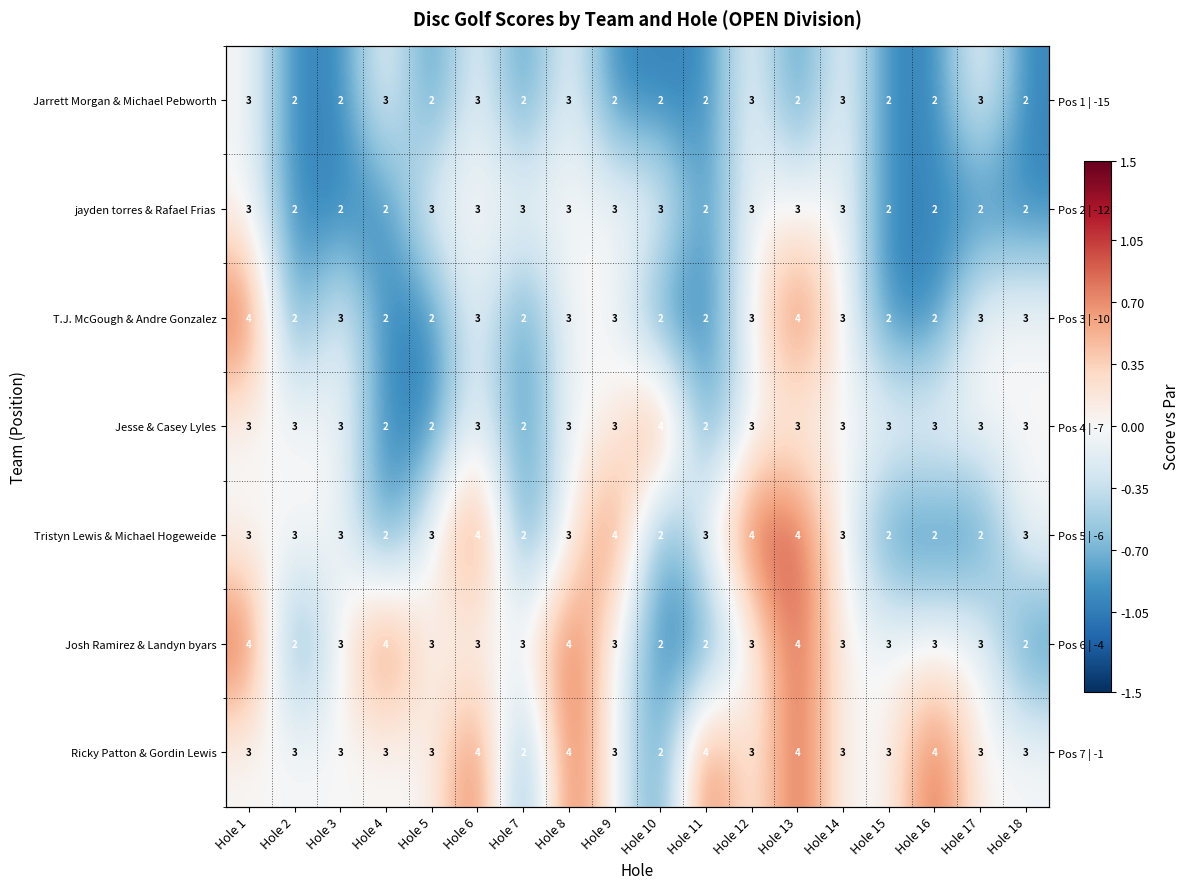

Which series has the largest total across all categories?

Ricky Patton & Gordin Lewis